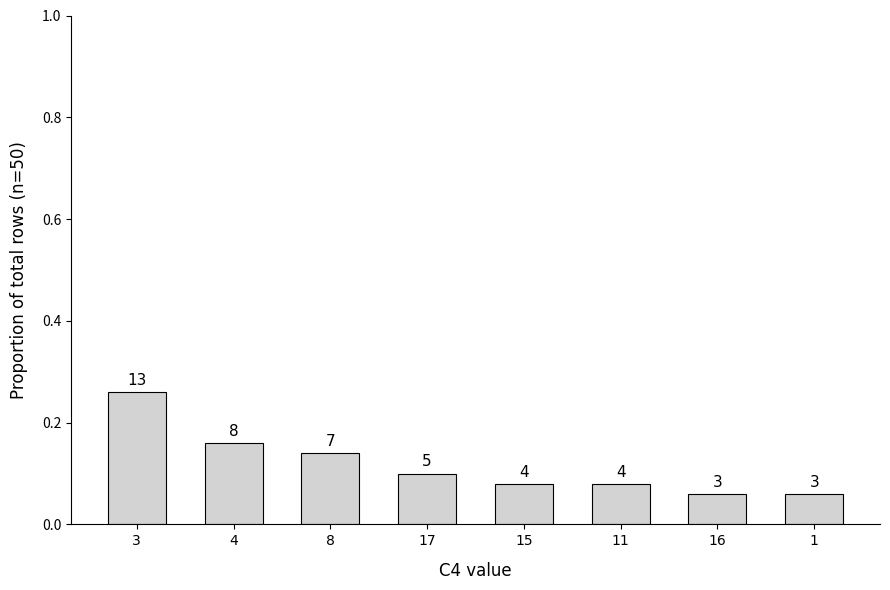

Is it true that the value at 17 is 0.0?

False